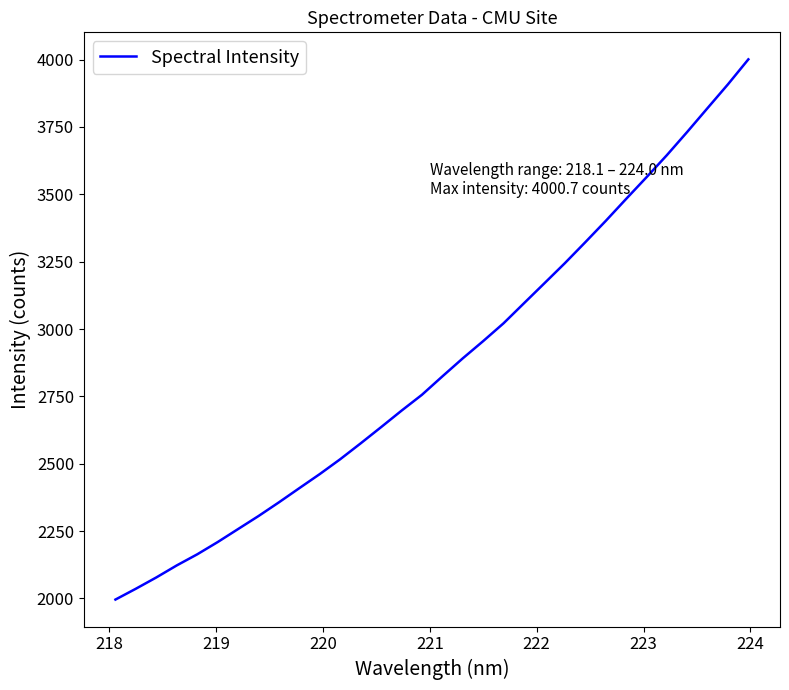

What is the difference between the maximum and minimum values?

2004.7